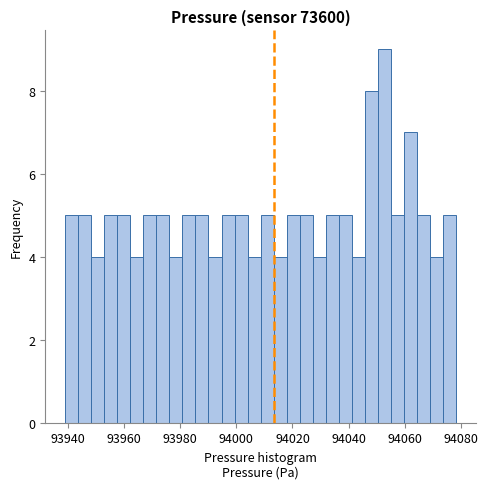

Around what value on the x-axis is the tallest bar? Give the approximate position of its centre, as read against the axis.

94052